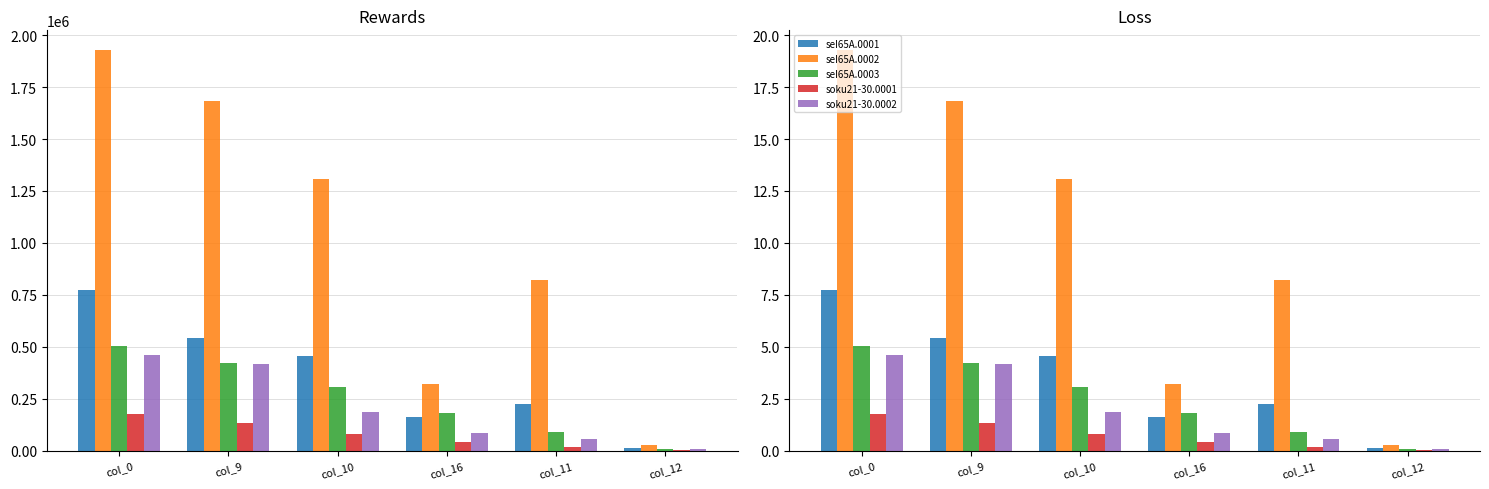

How many distinct data groups are displayed?

5